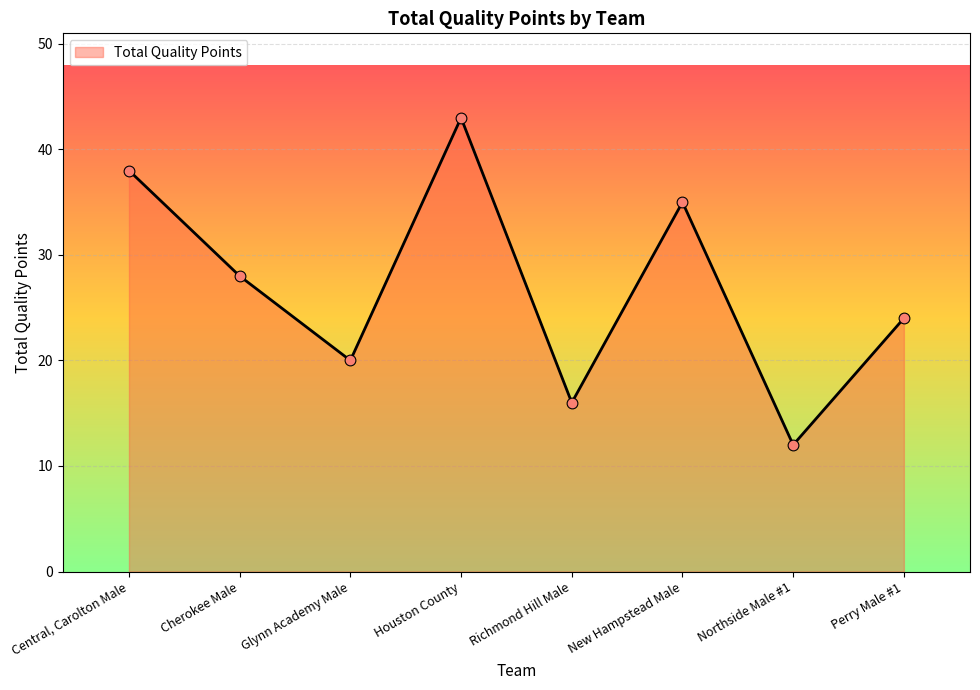

What is the change in value from Central, Carolton Male to Glynn Academy Male?

-18